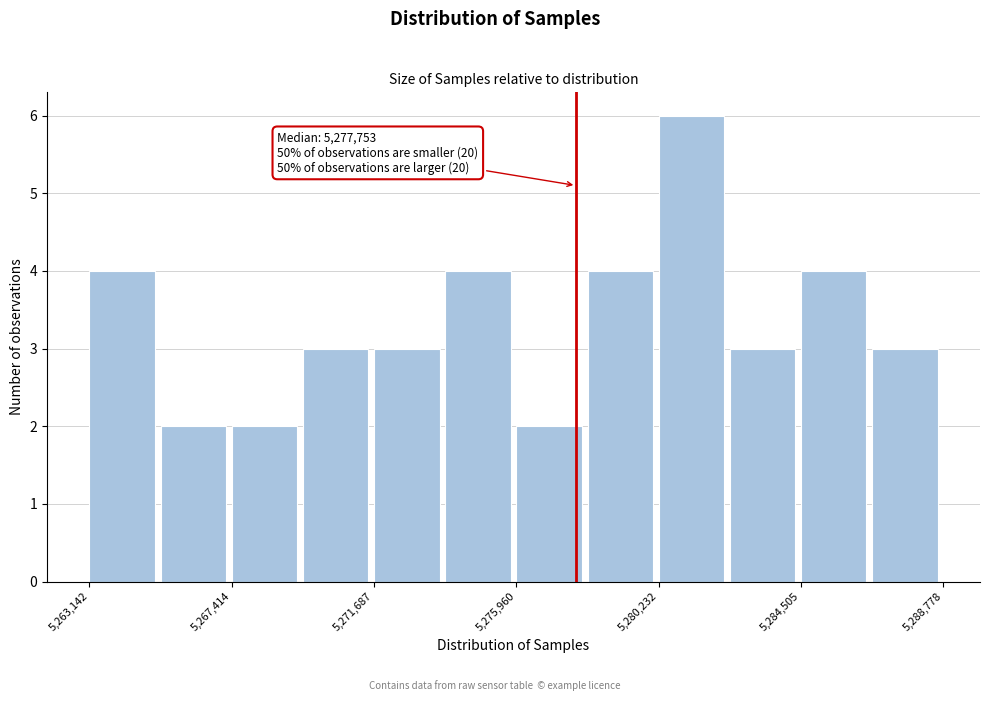

Over which range of the x-axis is the bar tallest?

5280000 to 5282500